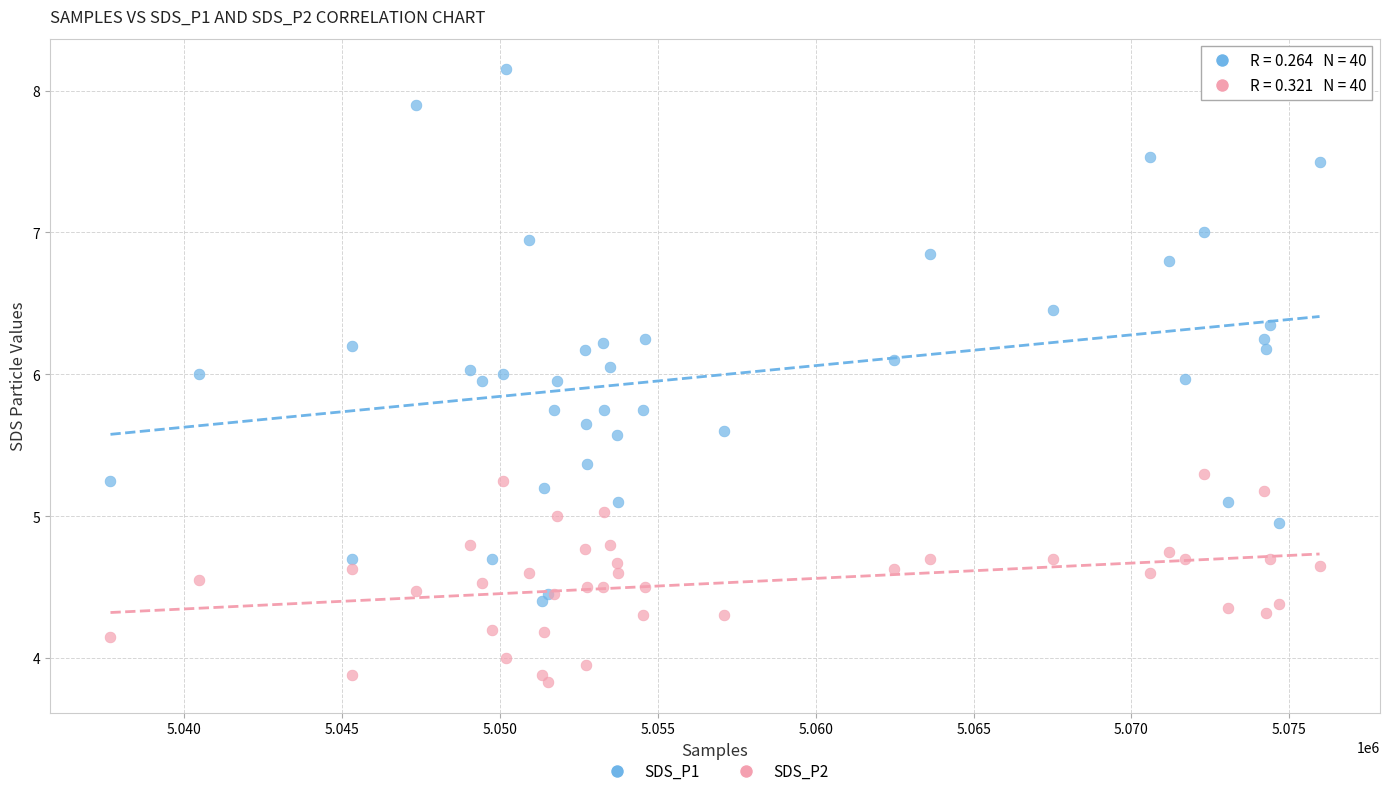

Which series reaches the maximum Y coordinate?

SDS_P1